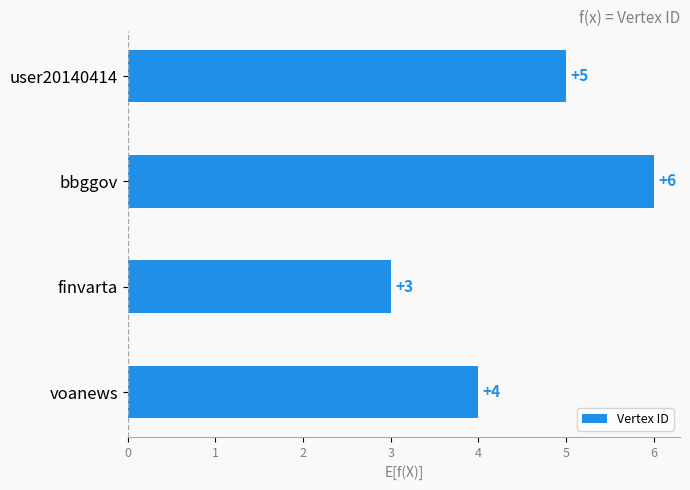

How many categories are shown in the chart?

4